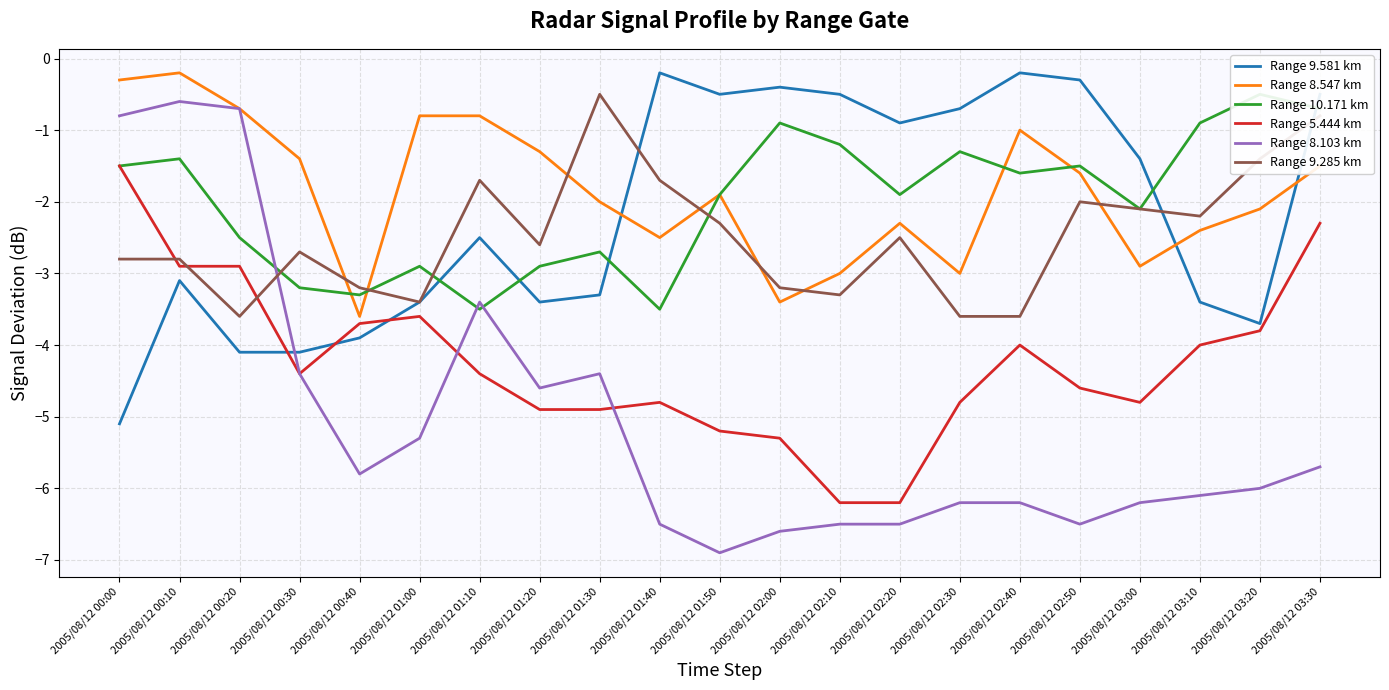

What is the difference between the second highest and minimum values in the Range 8.547 km series?

3.3